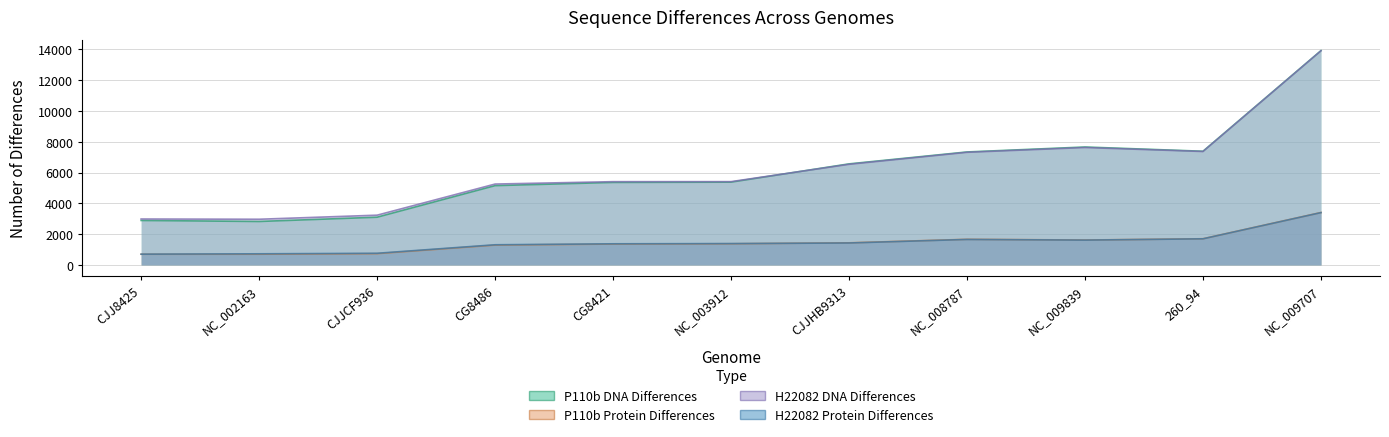

How many times do P110b DNA Differences and H22082 DNA Differences cross each other?

1